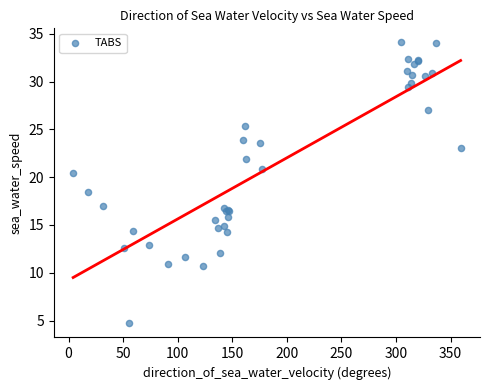

What Y value in the scatter plot is closest to 19?

18.5